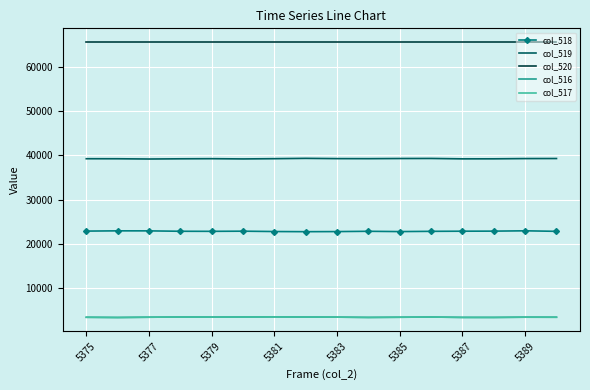

Which series has the widest spread of values?

col_518